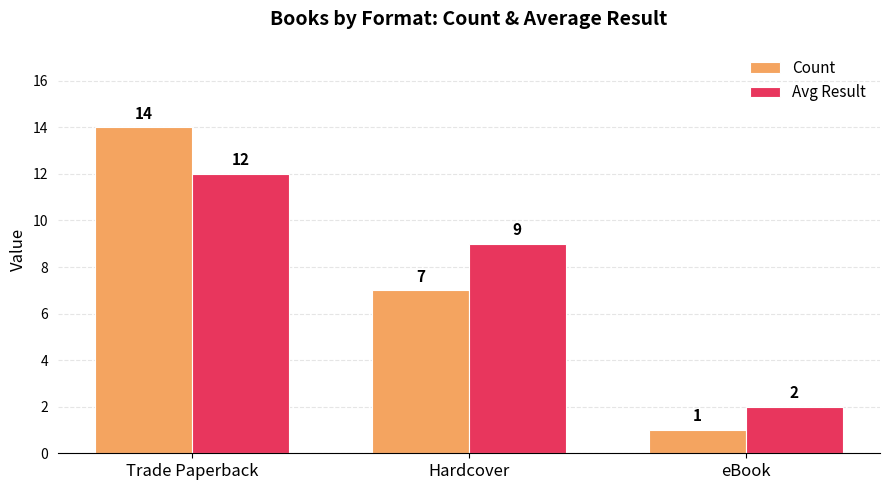

Which series has the largest range (max minus min)?

Count